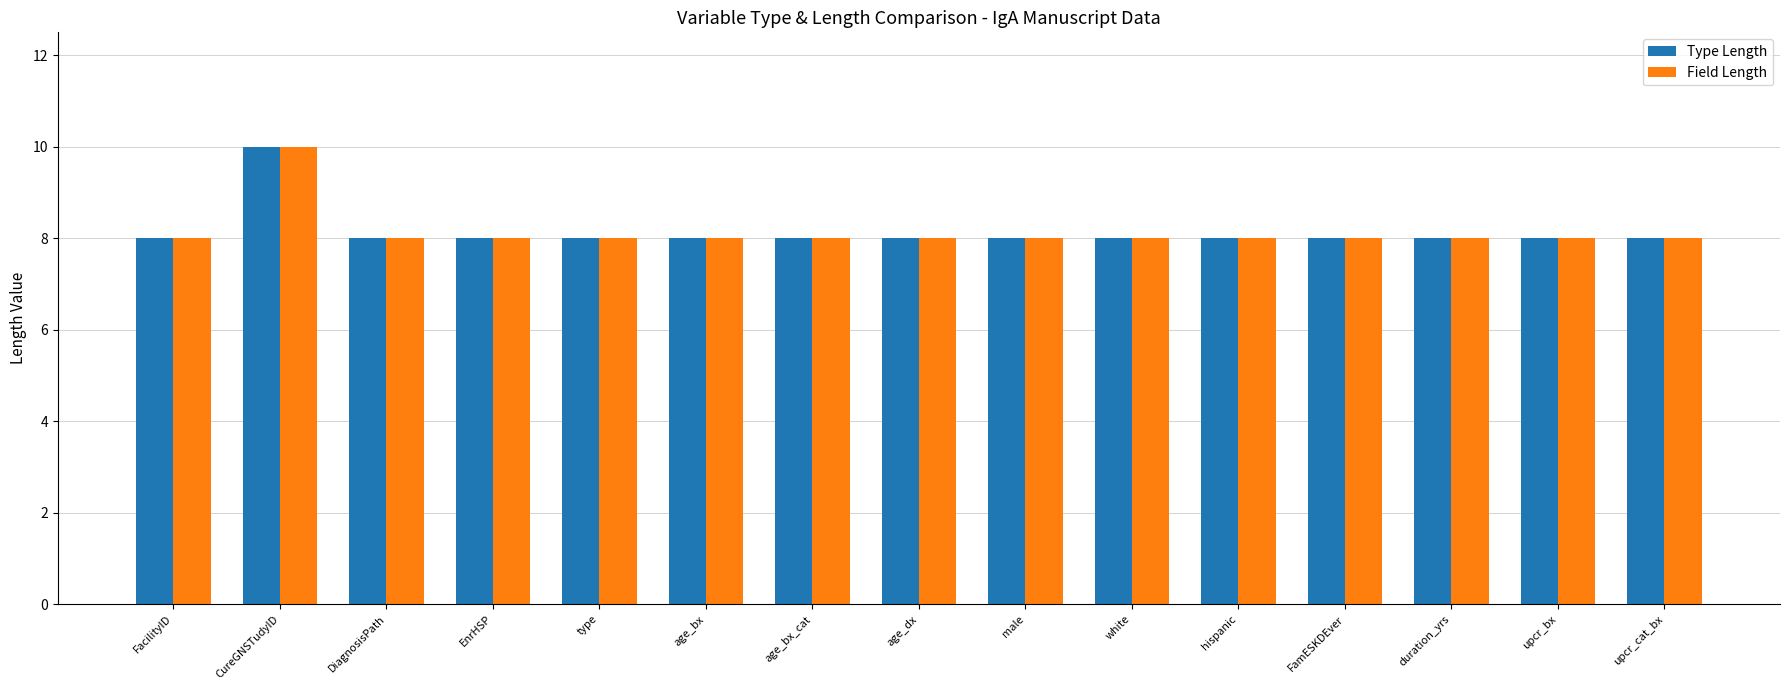

True or false: Field Length has a value of 8 at male.

True